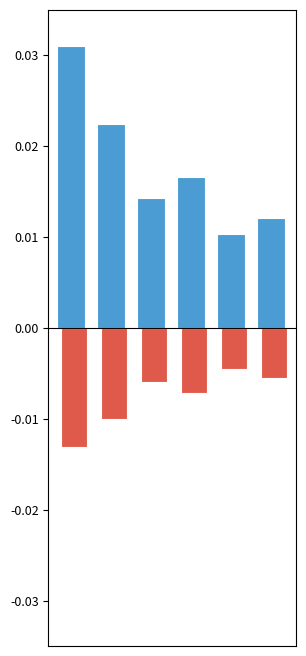

How many categories are shown in the chart?

6